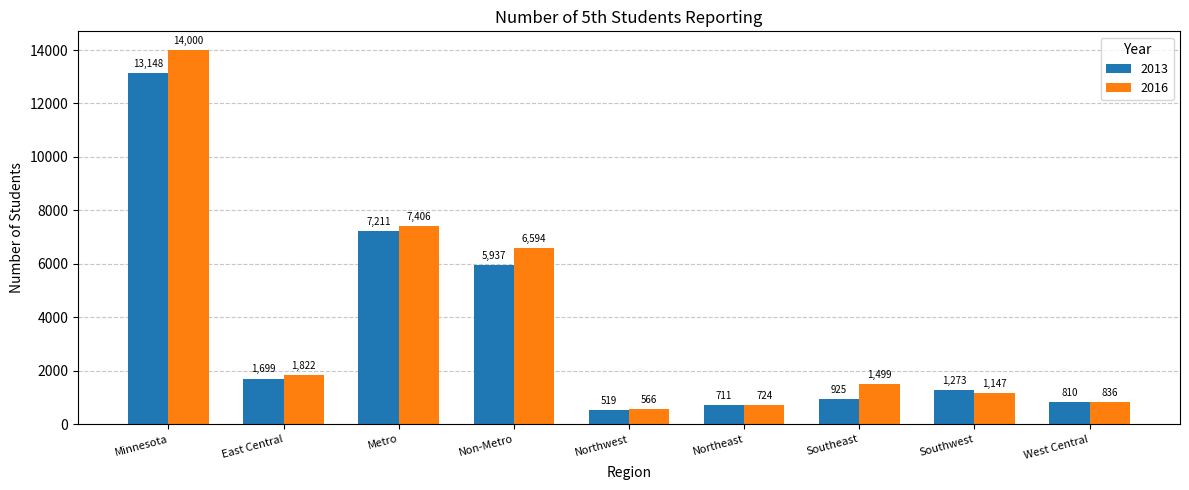

True or false: 2013 has a value of 13148 at Minnesota.

True